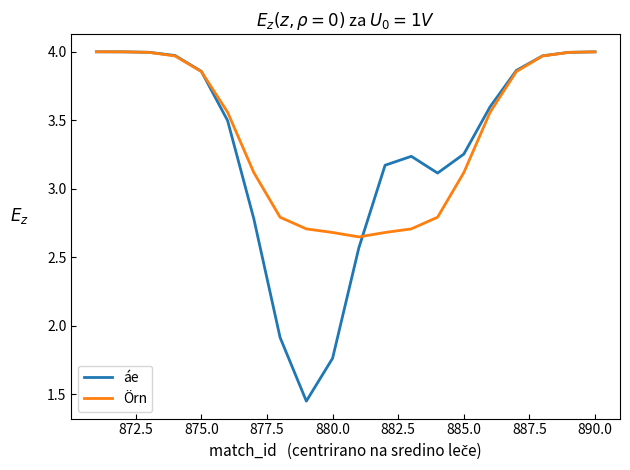

Which series has the largest range (max minus min)?

áe